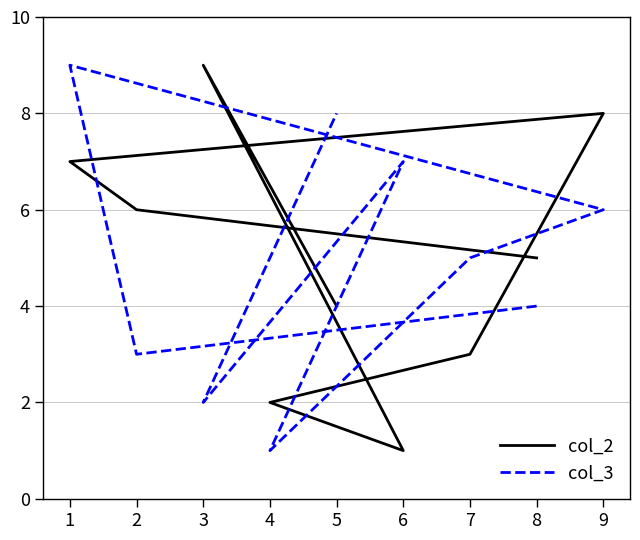

In col_2, how many points are higher than both neighbors (excluding endpoints)?

2